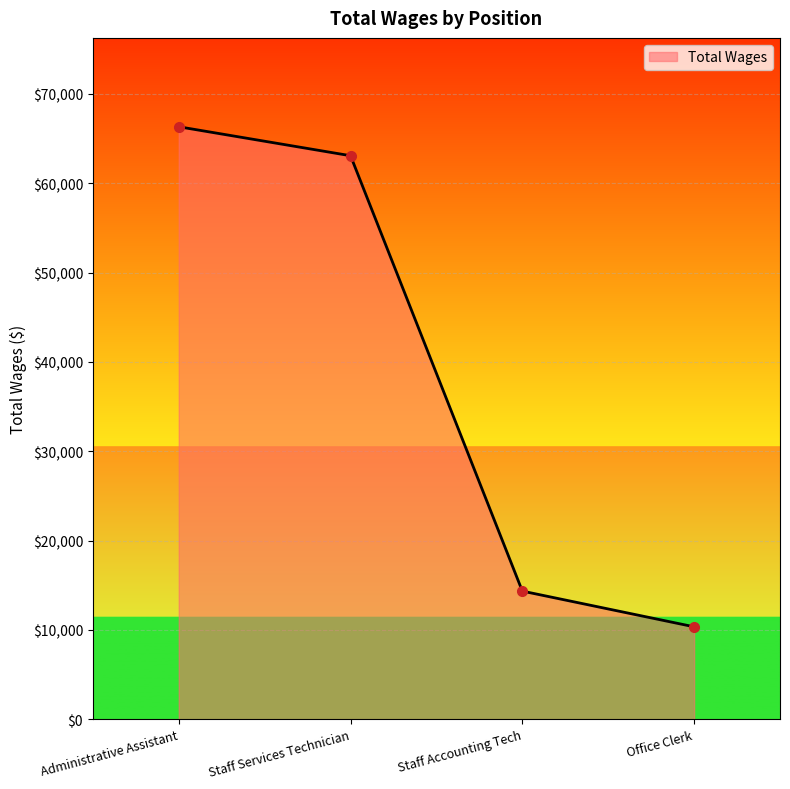

List the labels in order of value, largest first.

Administrative Assistant, Staff Services Technician, Staff Accounting Tech, Office Clerk